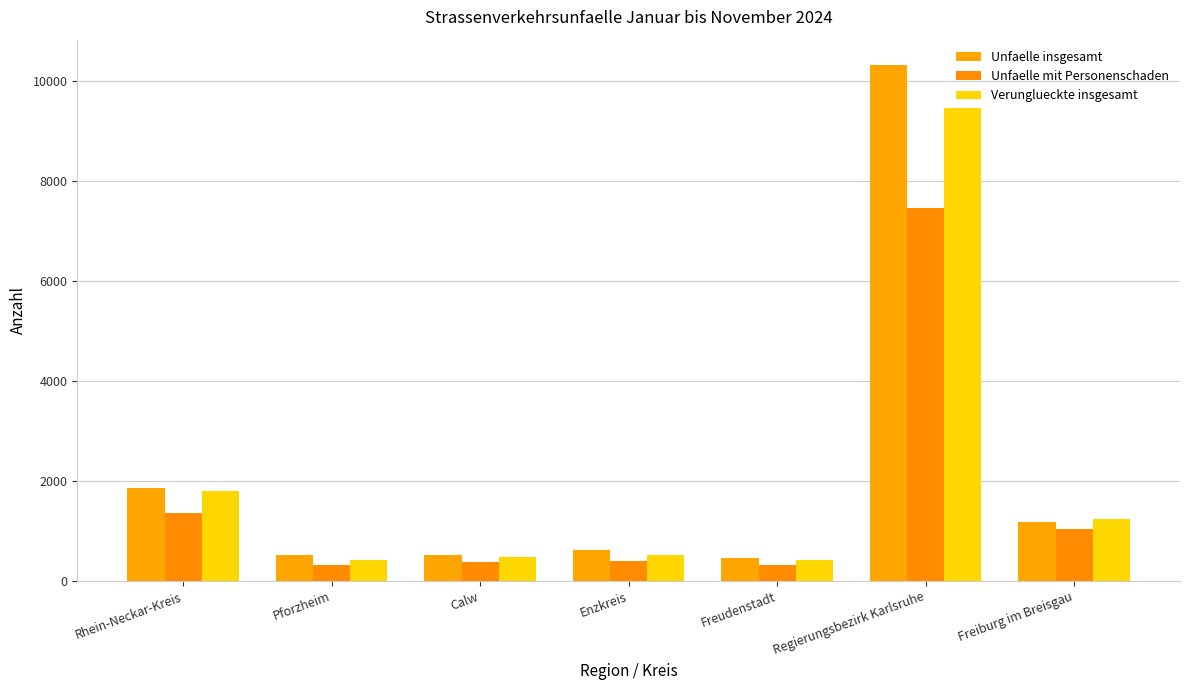

List the series in order of their peak value, highest first.

Unfaelle insgesamt, Verunglueckte insgesamt, Unfaelle mit Personenschaden